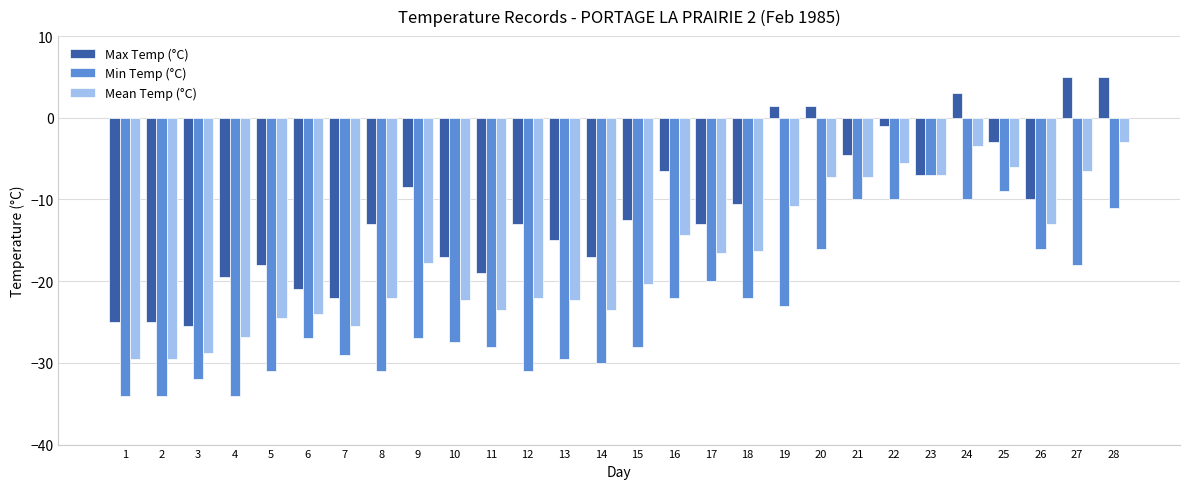

What is the total value across all series at 2?

-88.5